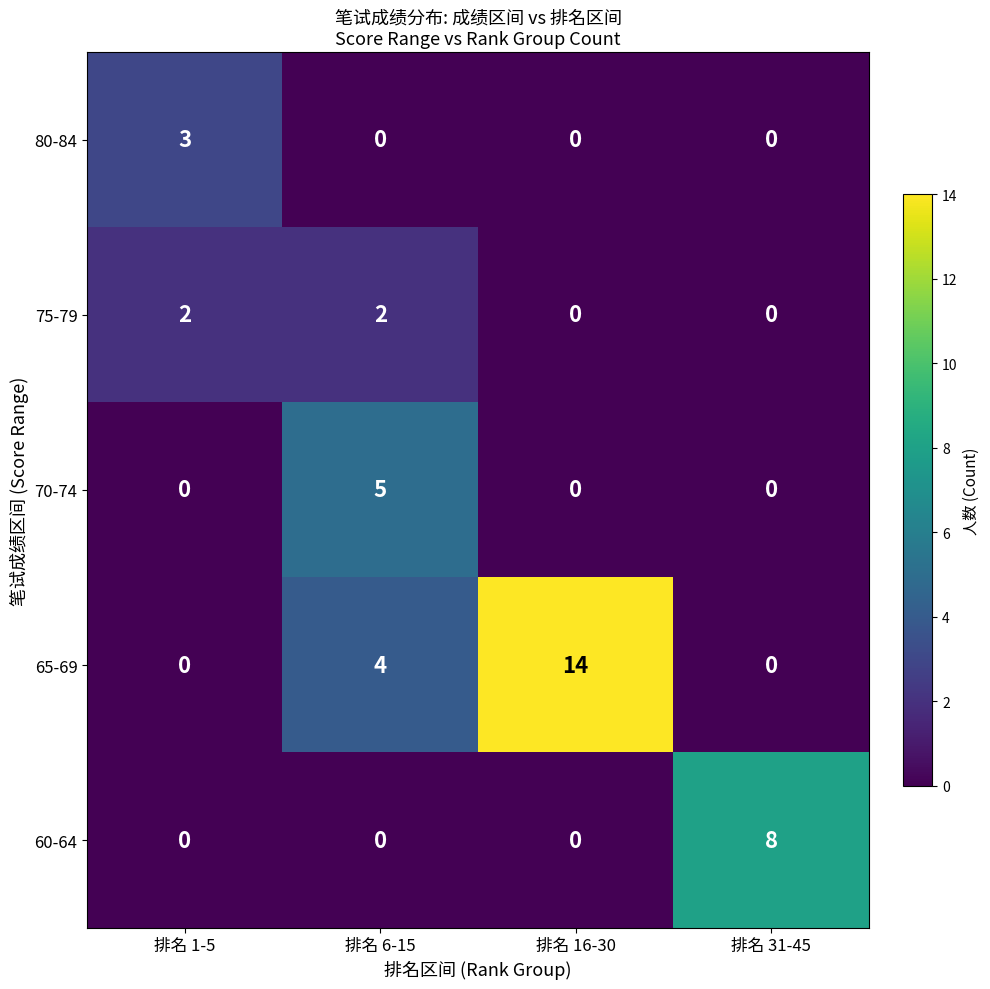

Reading left to right, what are all the values shown in this chart?

80-84: 3	0	0	0
75-79: 2	2	0	0
70-74: 0	5	0	0
65-69: 0	4	14	0
60-64: 0	0	0	8